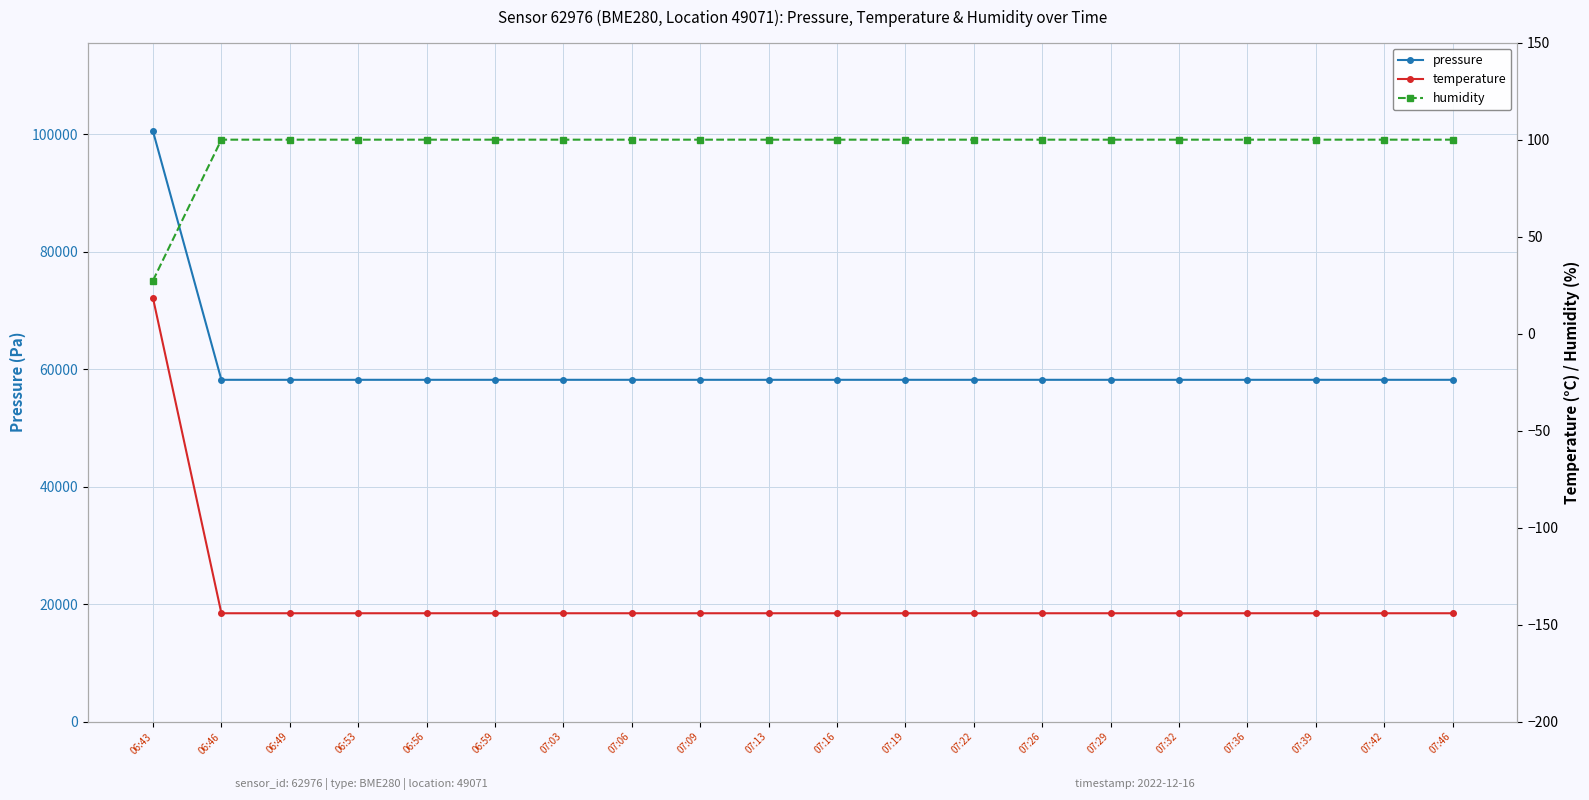

How many distinct data groups are displayed?

3